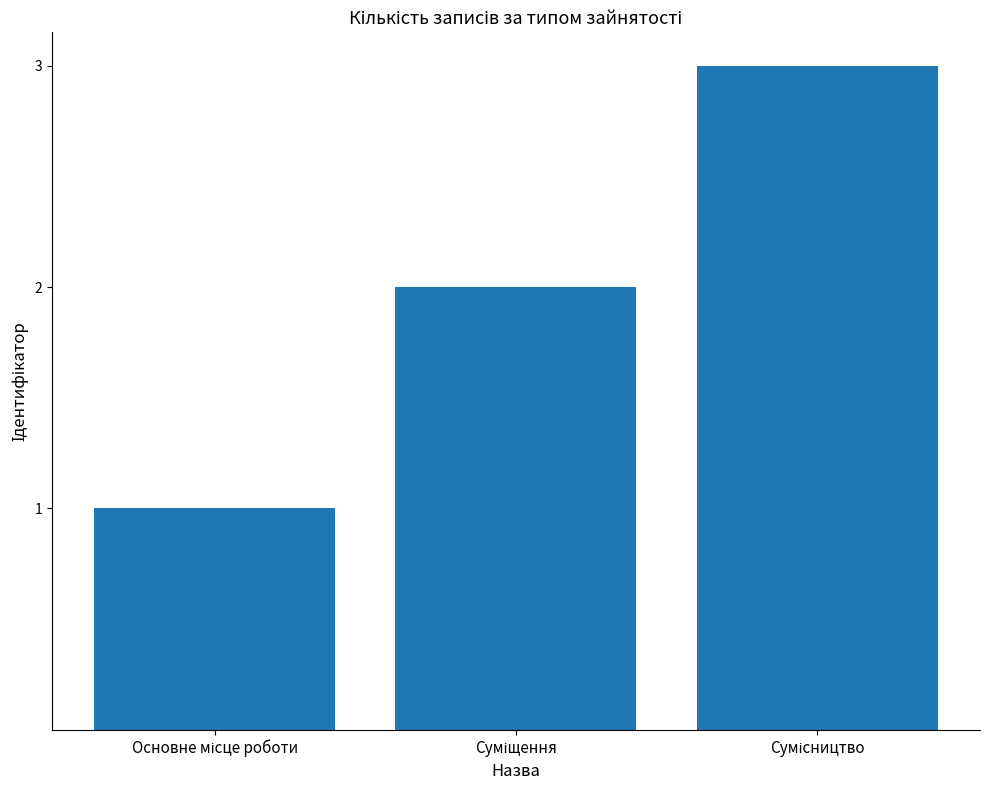

What is the sum of all values?

6